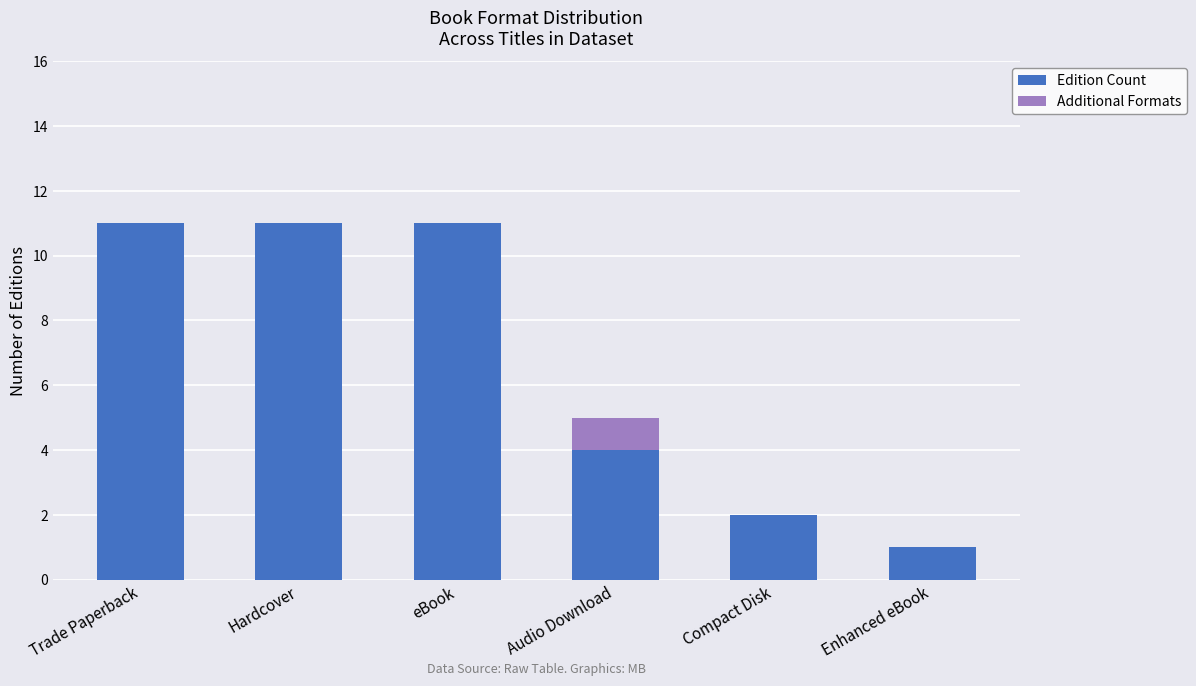

What is the sum of all Edition Count values?

40